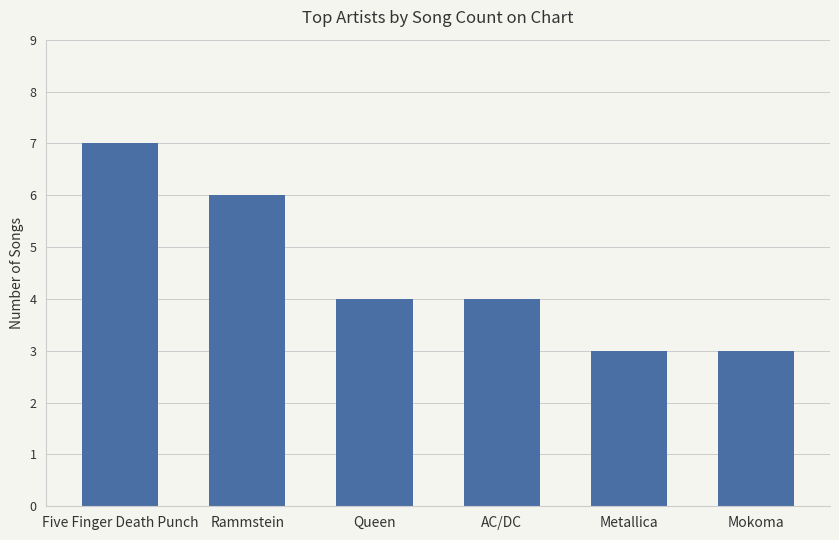

Does the chart contain stacked bars?

No